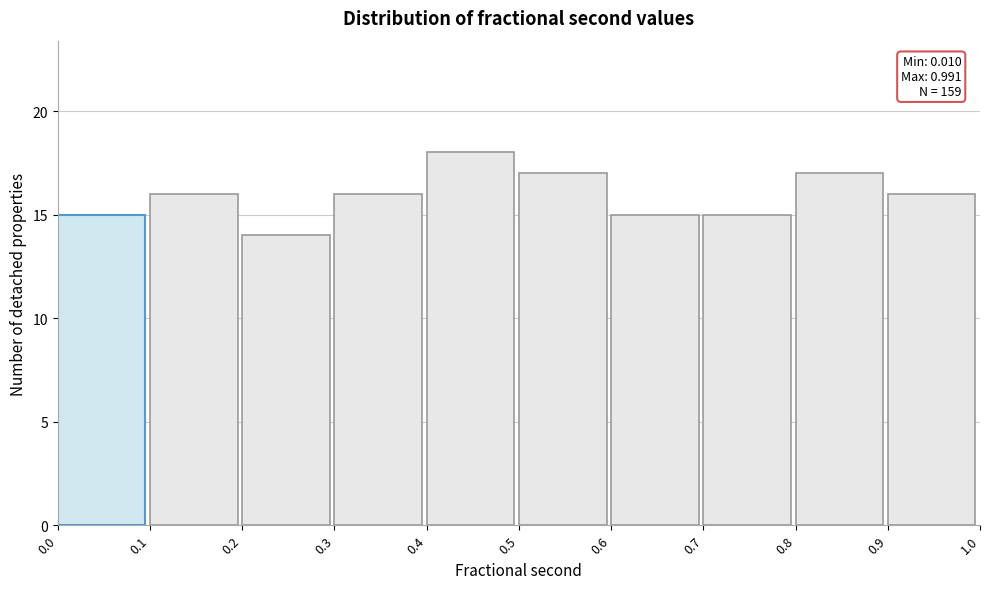

Which range on the x-axis has the tallest bar?

0.4 to 0.5